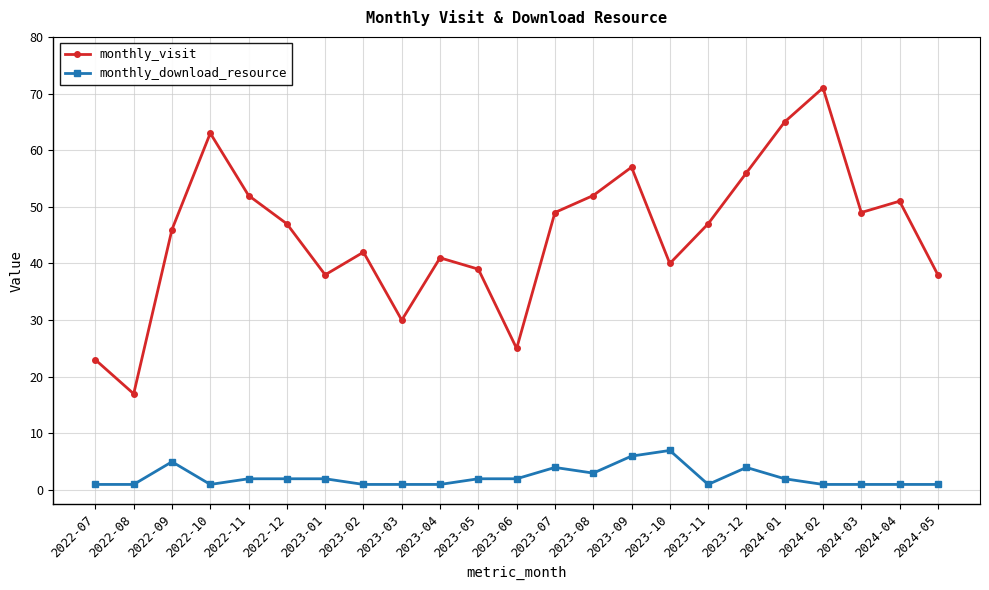

What is the smallest value displayed?

1